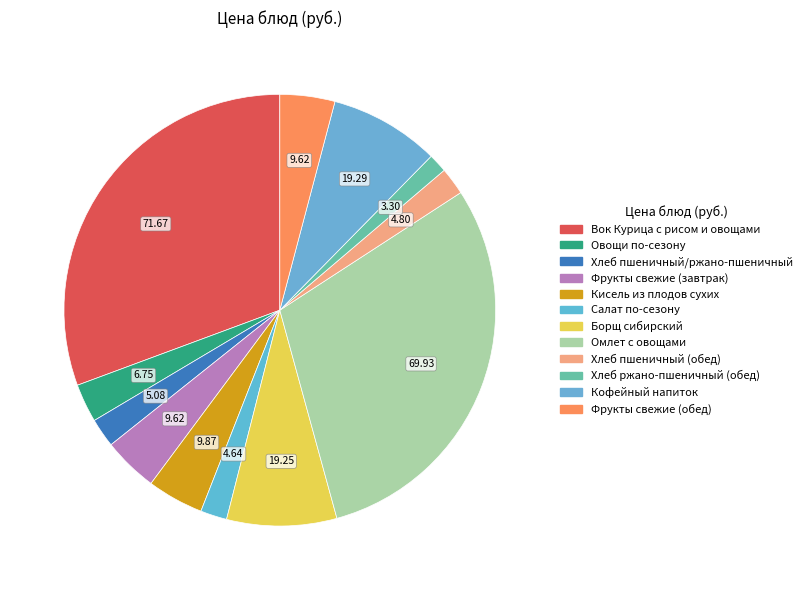

How many segments does this pie chart have?

12